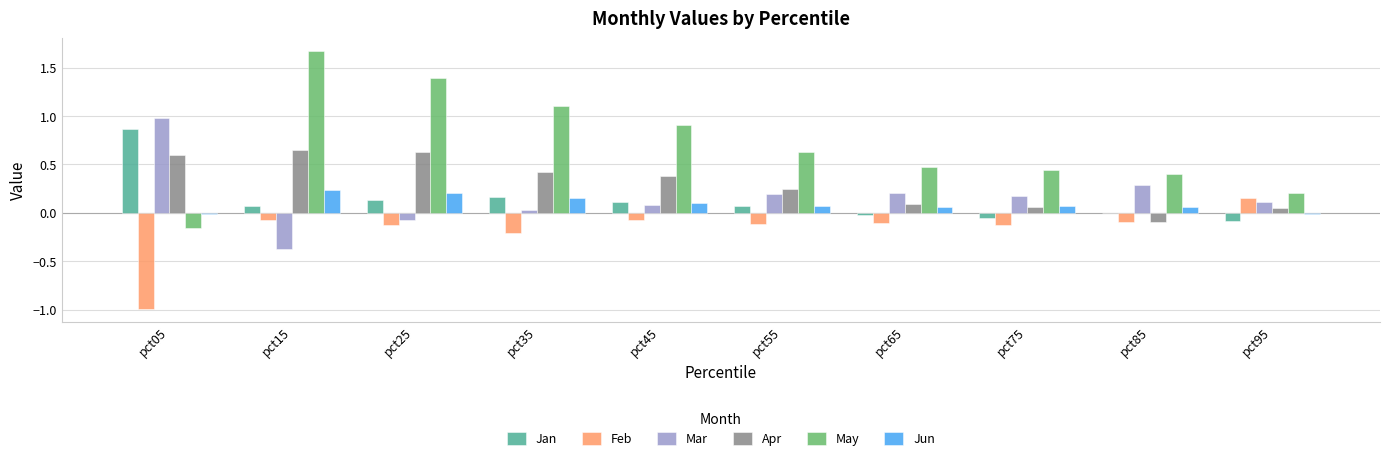

Which series has the largest total across all categories?

May